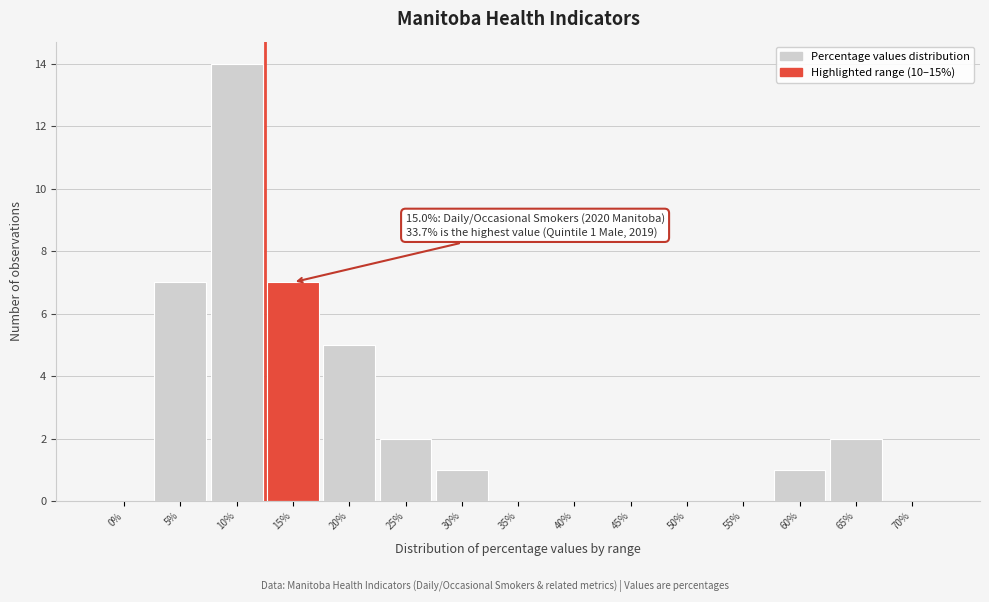

Reading left to right, extract all data points from this chart.

0%=0	5%=7	10%=14	15%=7	20%=5	25%=2	30%=1	35%=0	40%=0	45%=0	50%=0	55%=0	60%=1	65%=2	70%=0